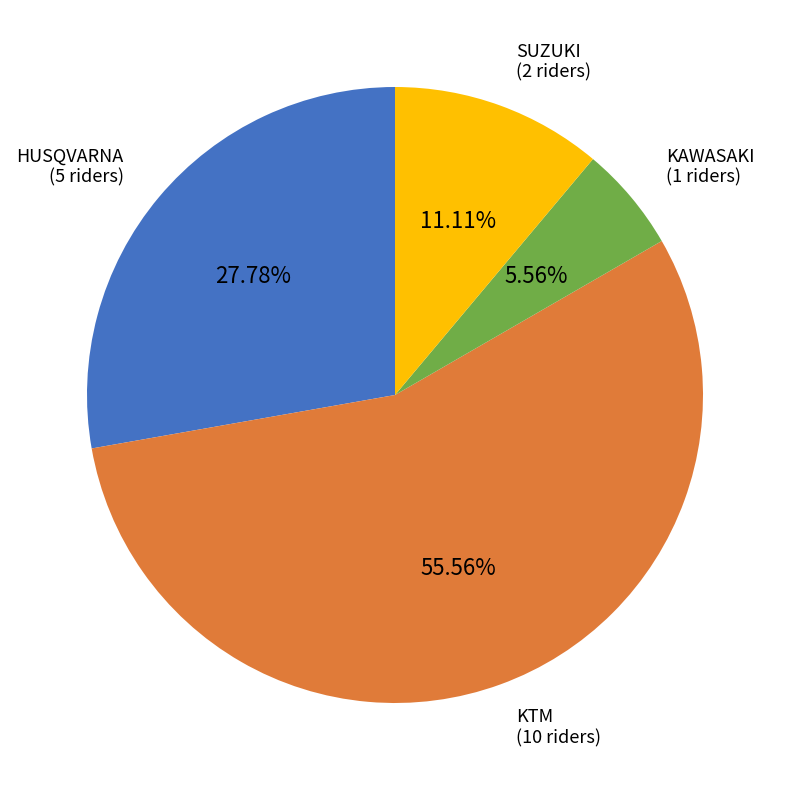

Is there a majority slice in this chart?

Yes